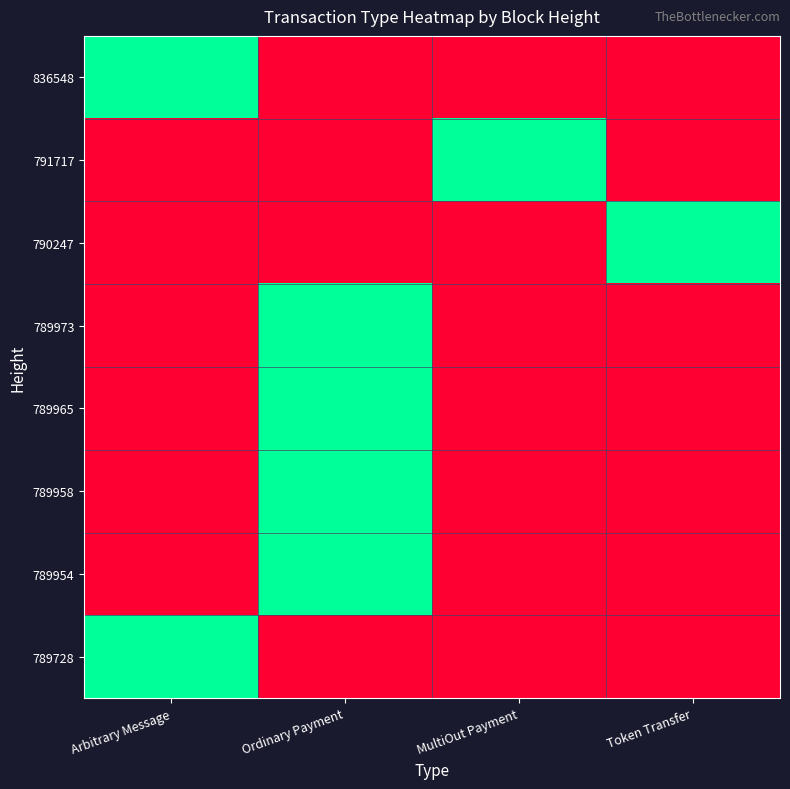

At how many categories does at least one series exceed 0?

4